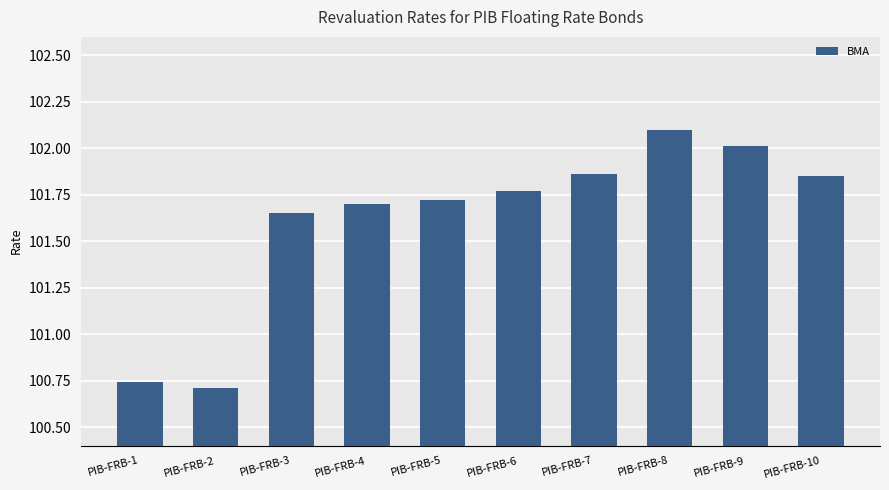

What is the greatest value displayed?

102.1